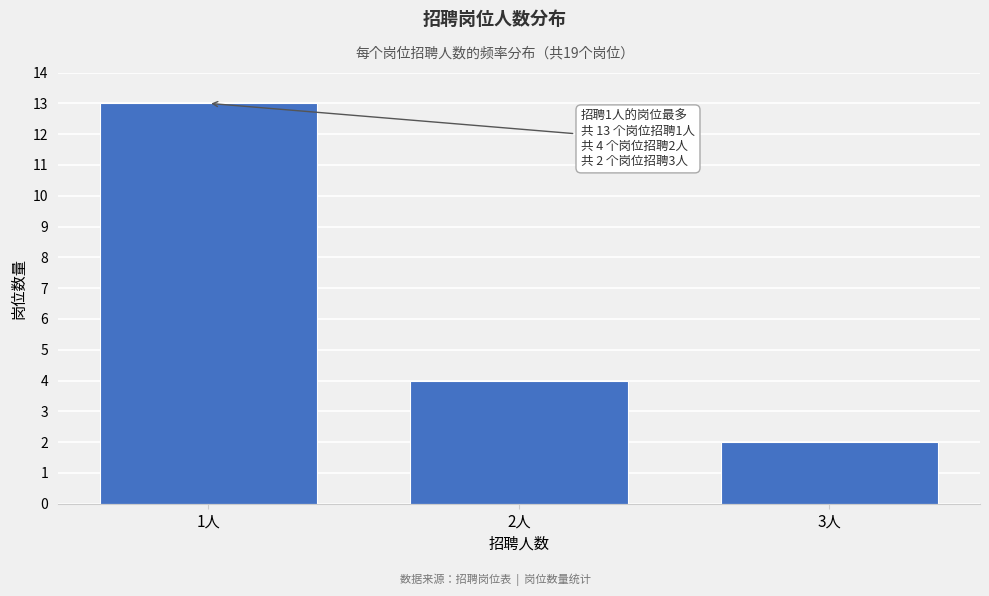

Reading right to left, list all the values displayed in this chart.

3人=2	2人=4	1人=13